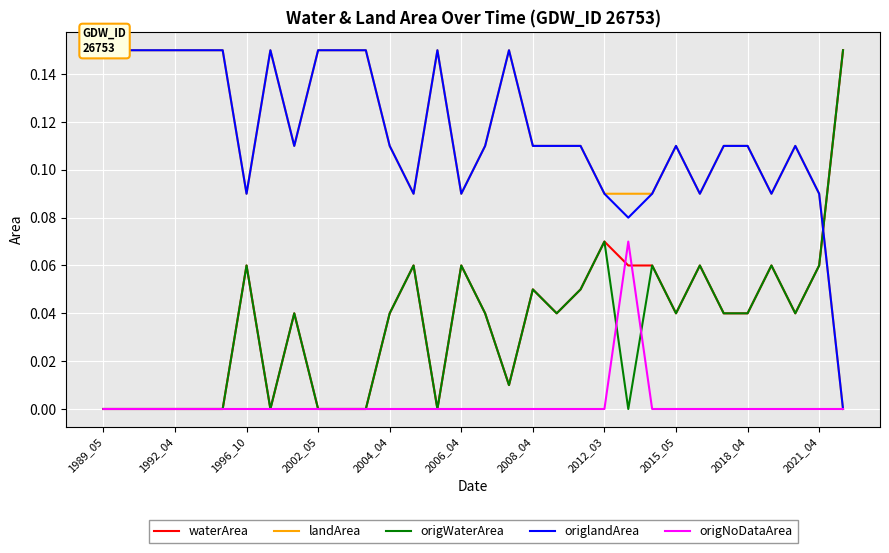

True or false: origWaterArea has a value of 0.0 at 2002_05.

True